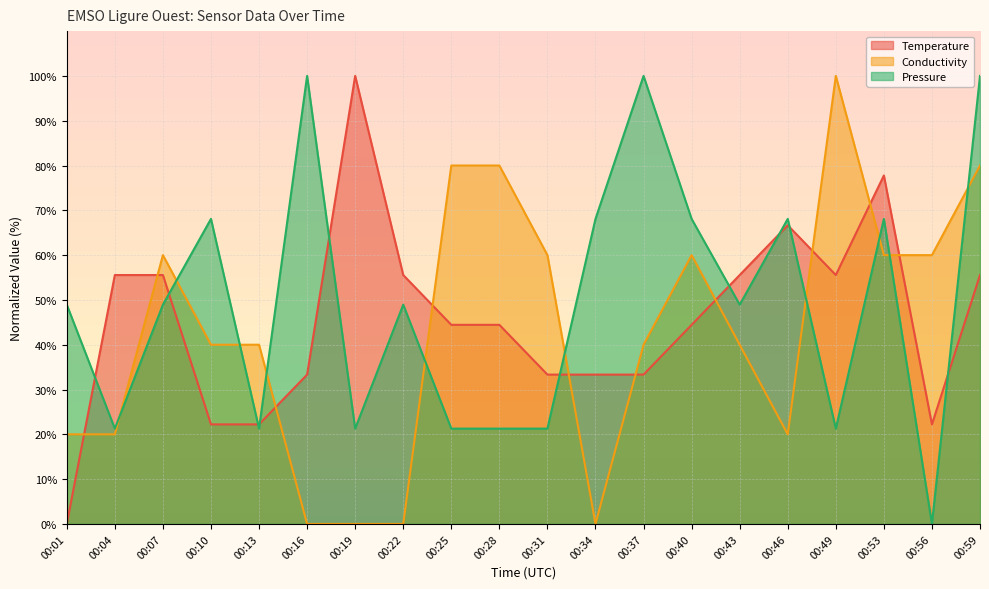

The value of Pressure at 00:34 is 46.3. True or false?

False